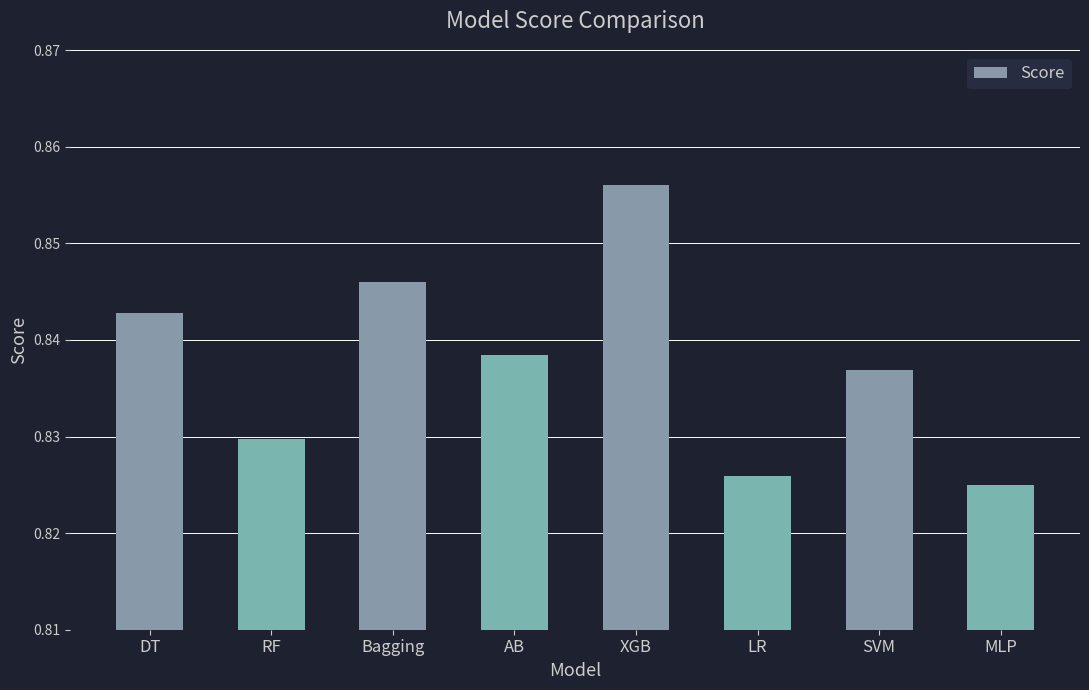

What is the sum of all values?

6.7